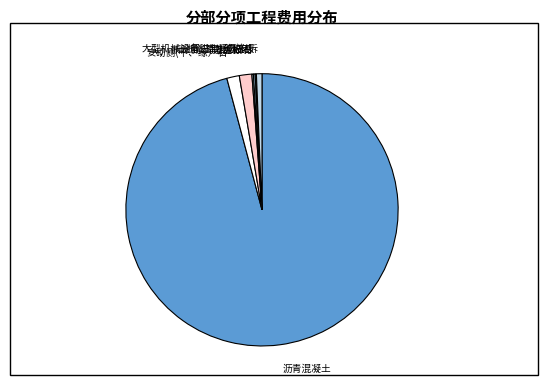

Is the sum of 大型机械设备进出场及安拆 and 沥青混凝土 greater than half?

Yes